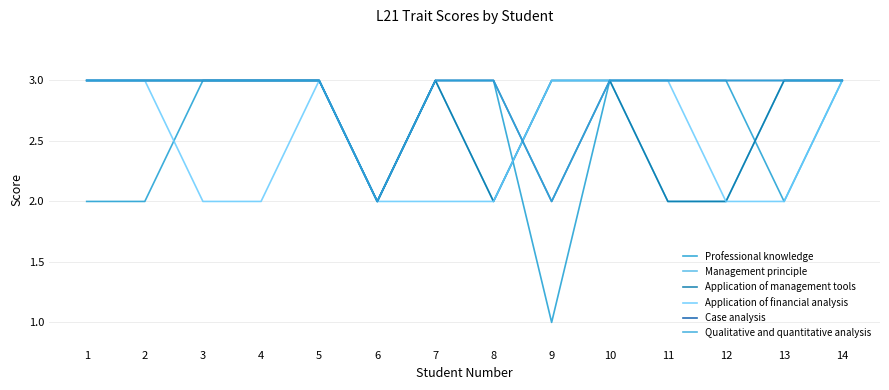

What is the smallest value displayed?

1